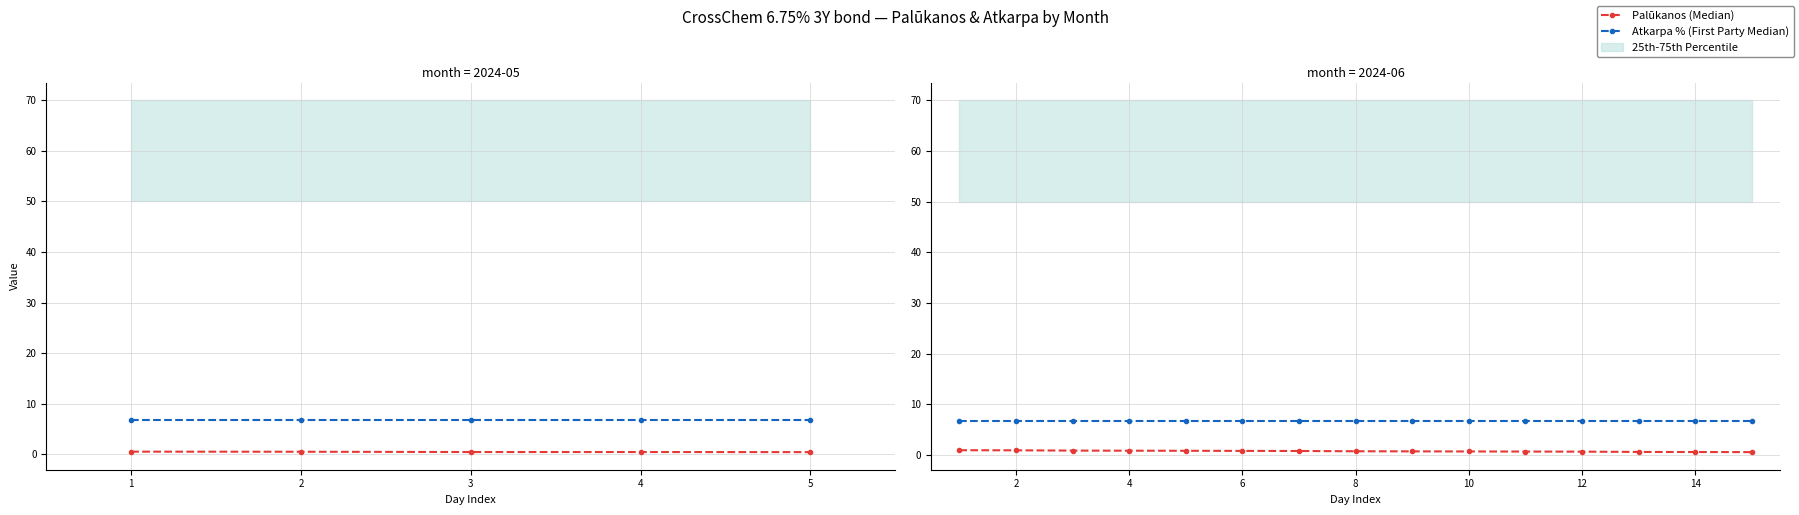

Which series has the largest total across all categories?

Atkarpa % (First Party Median)